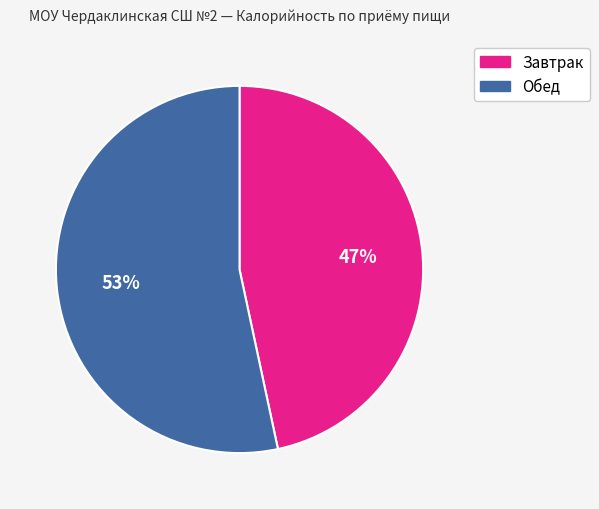

Is there any slice that represents more than half of the pie?

Yes